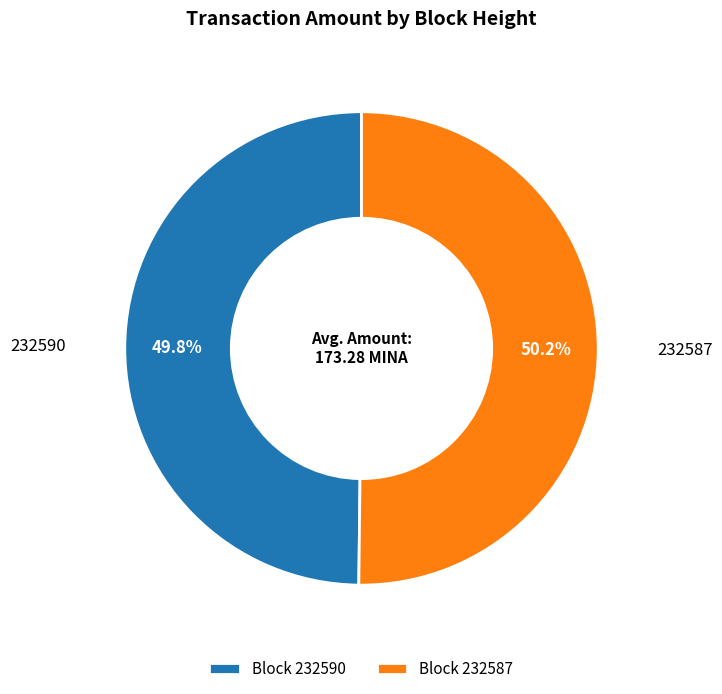

Combined, what portion of the pie is Block 232587 and Block 232590?

100.0%